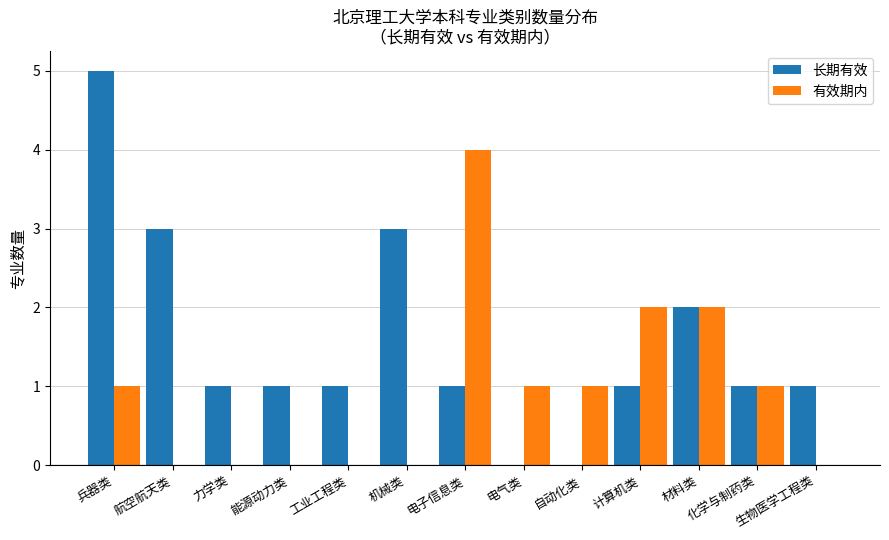

What is the sum of all 长期有效 values?

20